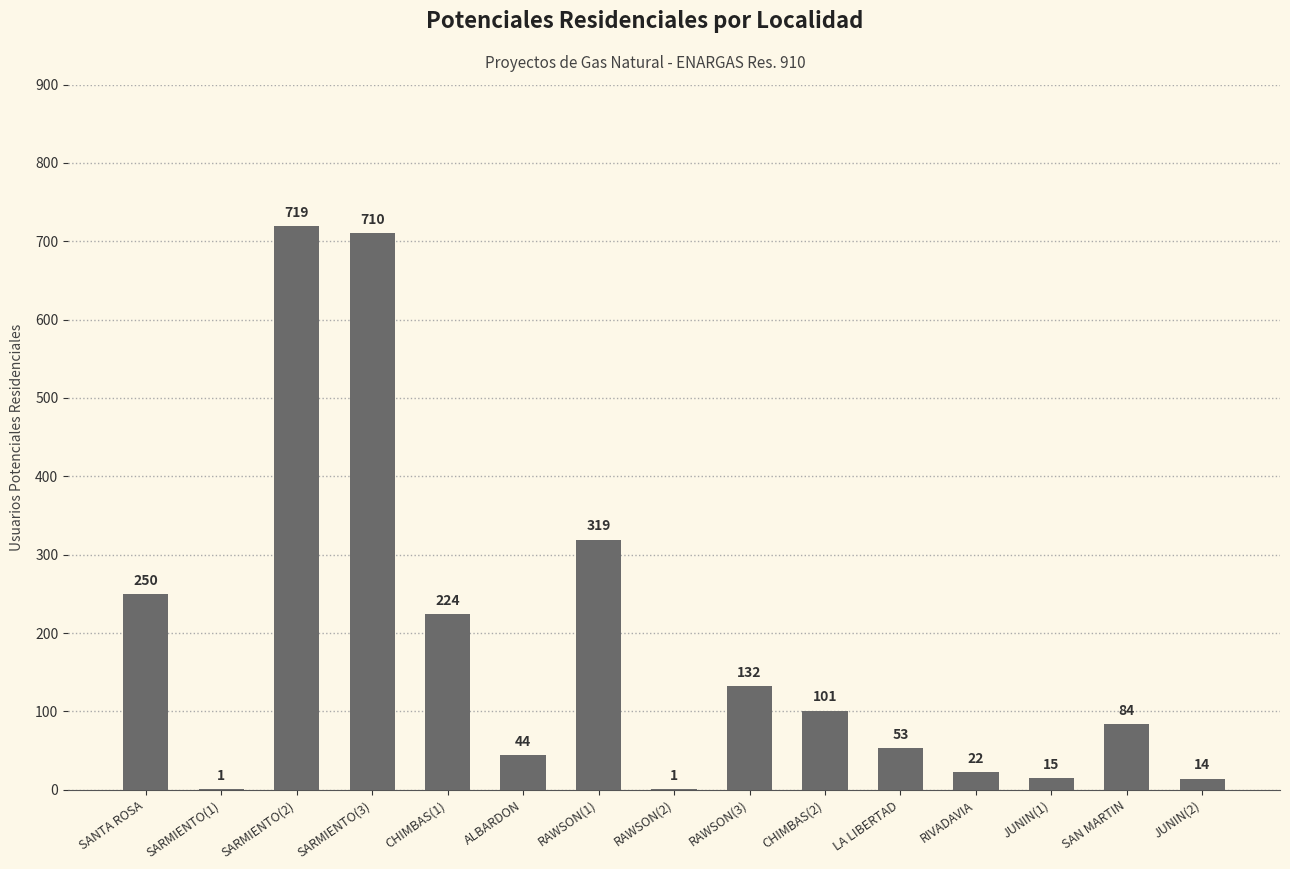

What is the maximum value shown in the chart?

719